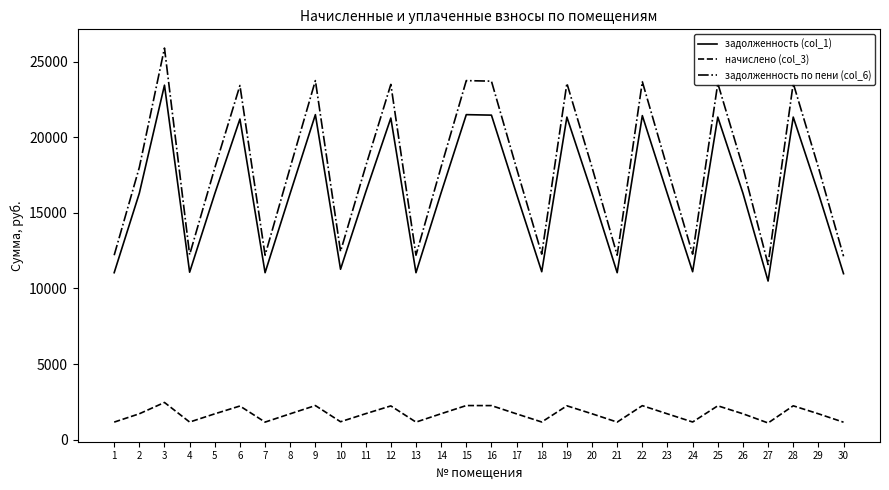

At 20, list the series in order from largest to smallest.

задолженность по пени (col_6), задолженность (col_1), начислено (col_3)